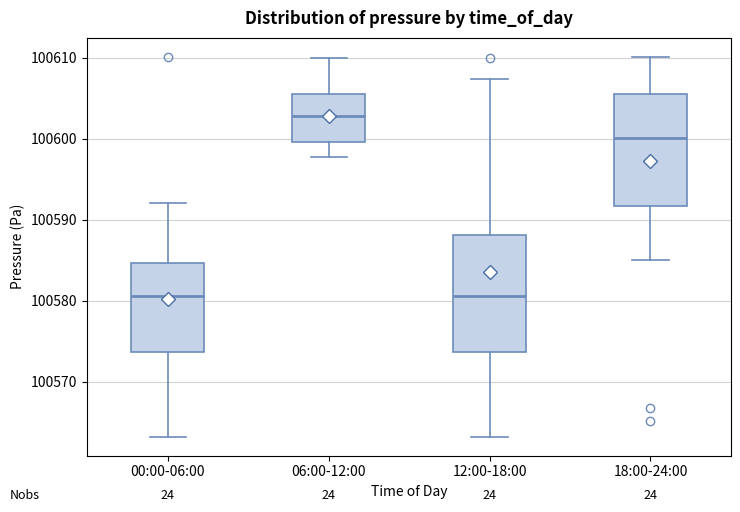

Which box's median line is the highest?

06:00-12:00